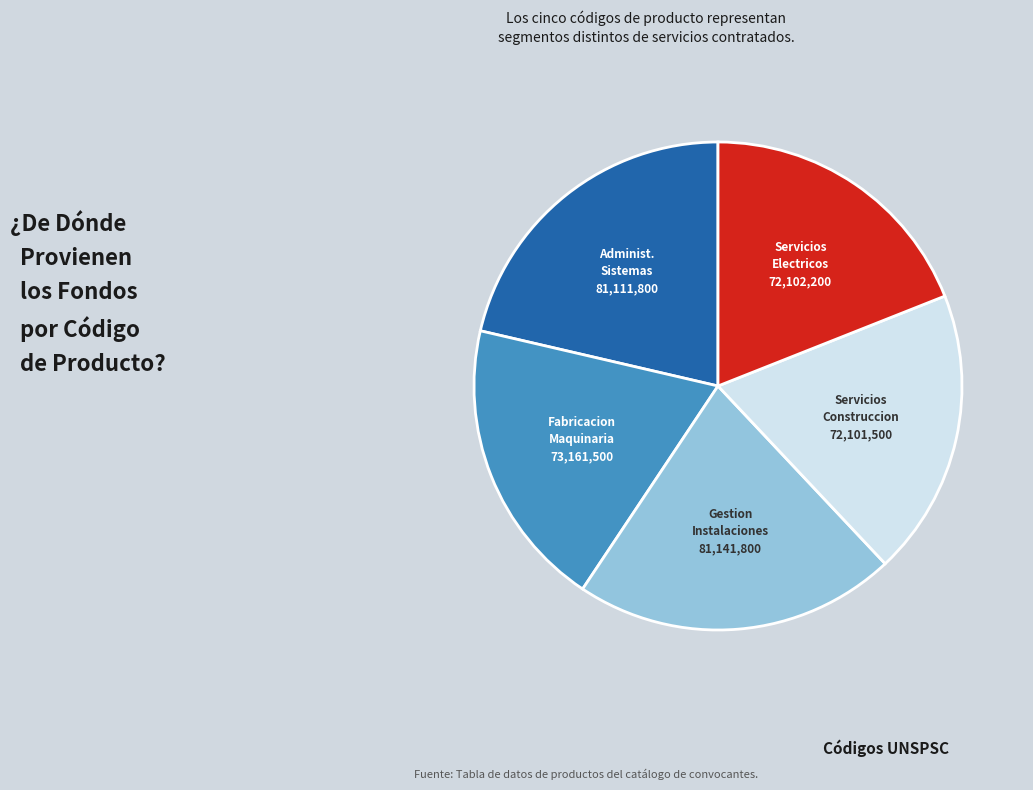

How many segments does this pie chart have?

5